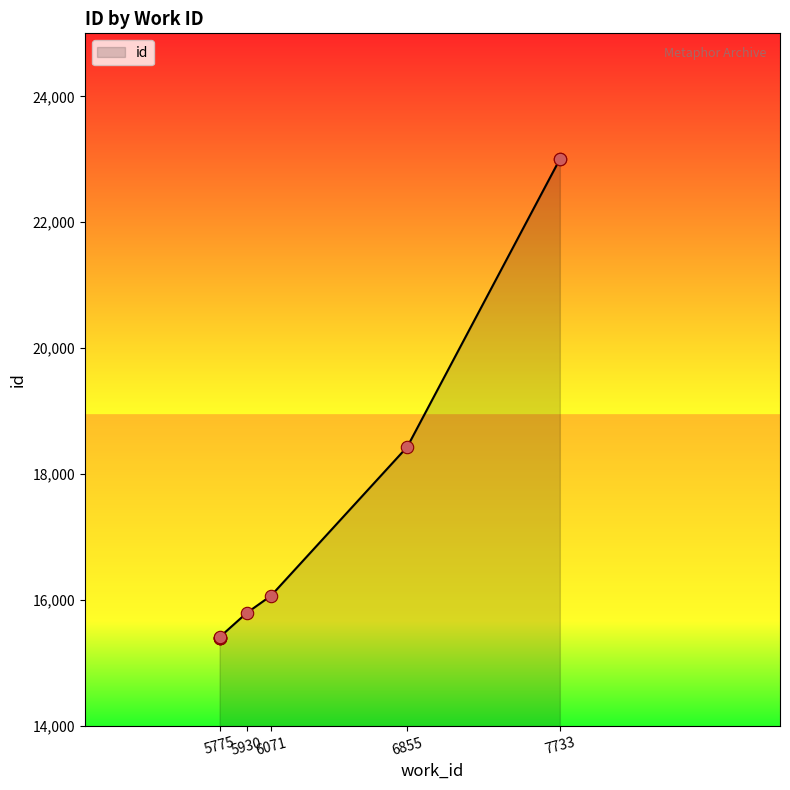

What is the change in value from 6071 to 7733?

+6932